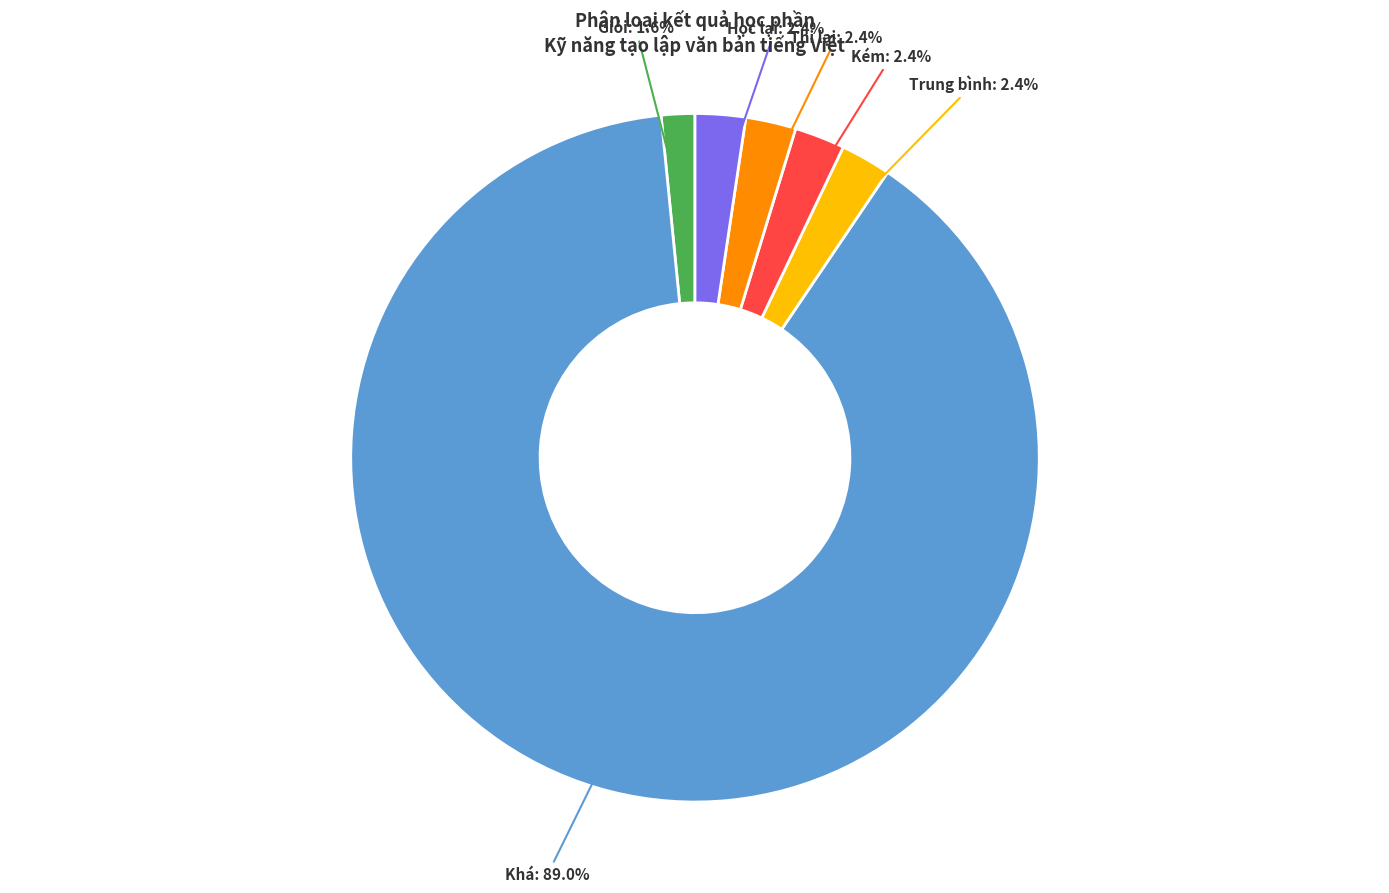

Is there a majority slice in this chart?

Yes